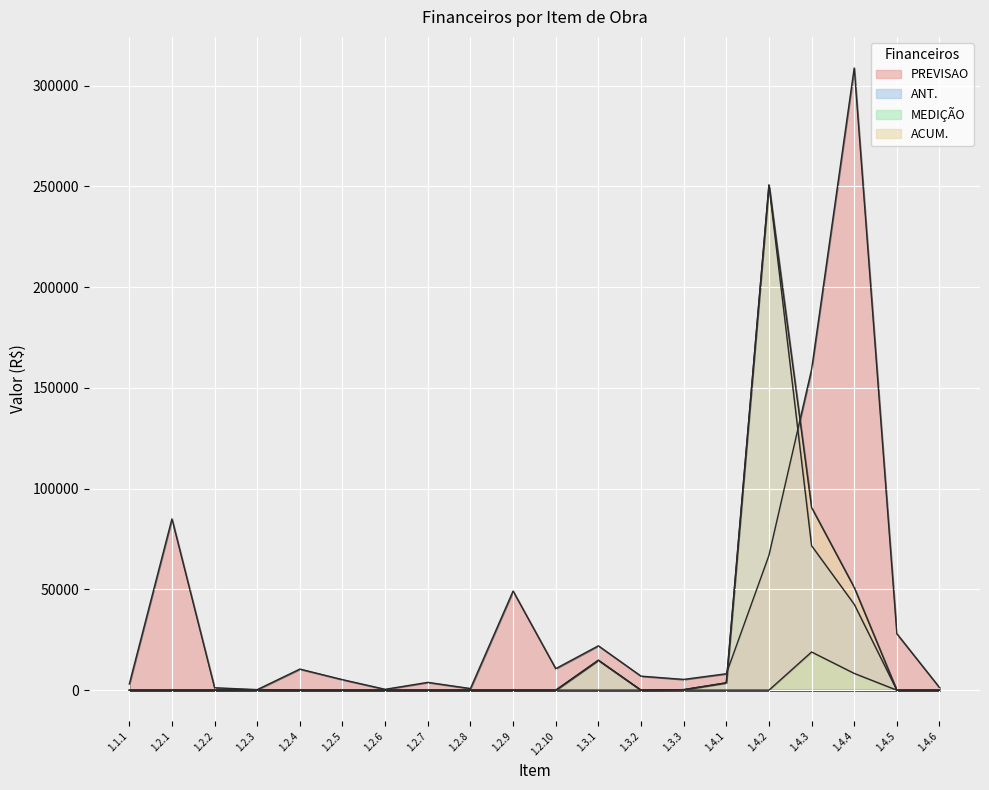

Reading left to right, transcribe all the data shown in this chart.

PREVISAO: 3049.9	85025.7	1201.7	273.4	10476.8	5223.2	427.5	3876.9	804.7	49190.7	10689.5	22021.2	6967.4	5340.3	8151.9	66876.4	159145.4	308737.0	28000.8	1302.1
ANT.: 0.0	0.0	0.0	159.1	0.0	0.0	0.0	0.0	0.0	0.0	0.0	14857.0	0.0	268.2	3654.5	250675.1	71684.8	42641.2	0.0	0.0
MEDIÇÃO: 0.0	0.0	0.0	0.0	0.0	0.0	0.0	0.0	0.0	0.0	0.0	0.0	0.0	0.0	0.0	0.0	18954.1	8333.4	0.0	0.0
ACUM.: 0.0	0.0	0.0	159.1	0.0	0.0	0.0	0.0	0.0	0.0	0.0	14857.0	0.0	268.2	3654.5	250675.1	90638.9	50974.6	0.0	0.0